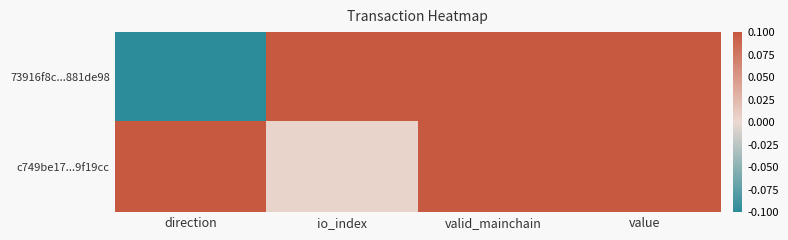

List the series in order of their overall mean, highest first.

c749be17...9f19cc, 73916f8c...881de98